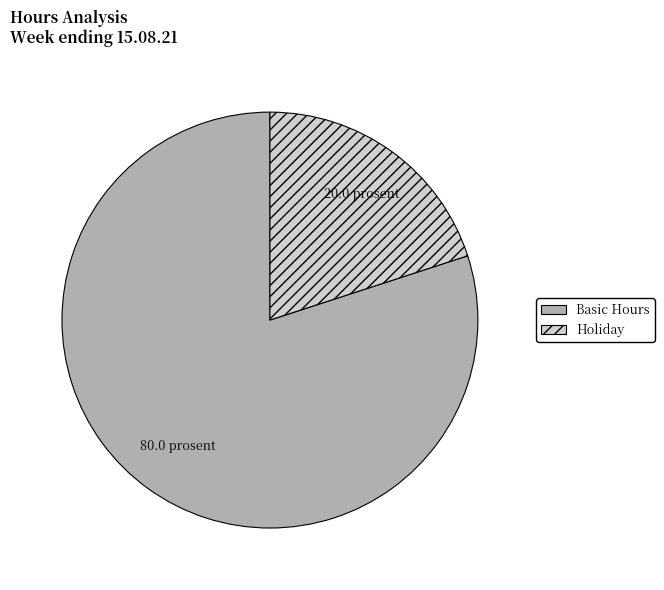

Rank the categories by value from highest to lowest.

Basic Hours, Holiday